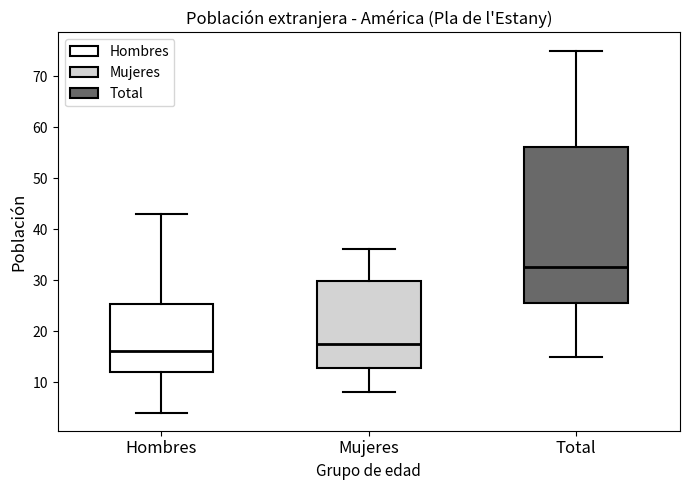

Which box has the lowest median line?

Hombres